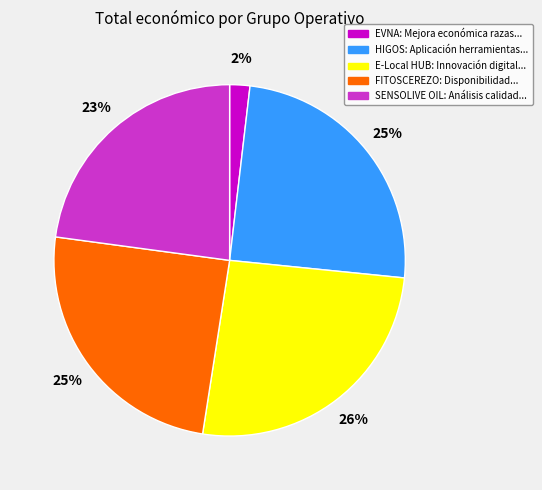

True or false: E-Local HUB: Innovación digital... accounts for 35% of the total.

False